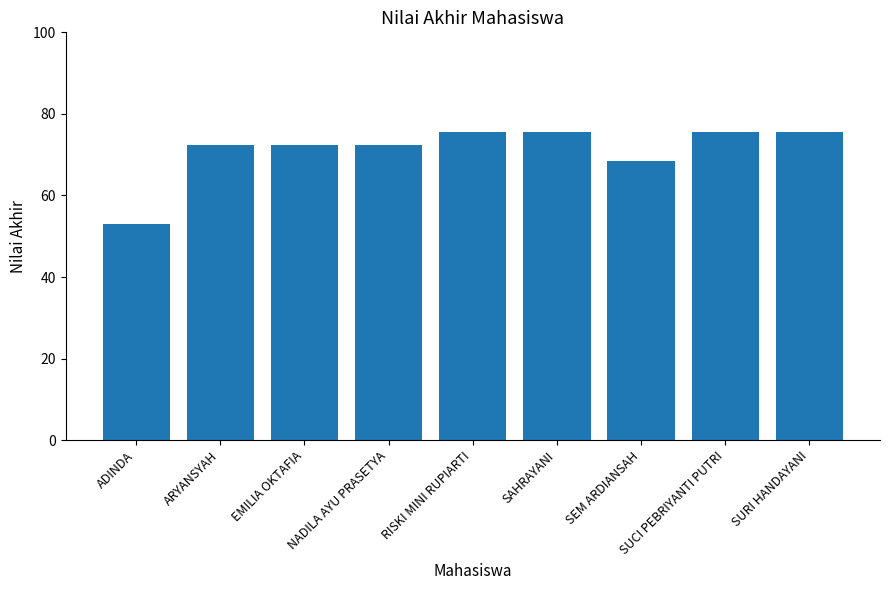

Reading left to right, what are all the values shown in this chart?

53.0	72.5	72.5	72.5	75.5	75.5	68.5	75.5	75.5